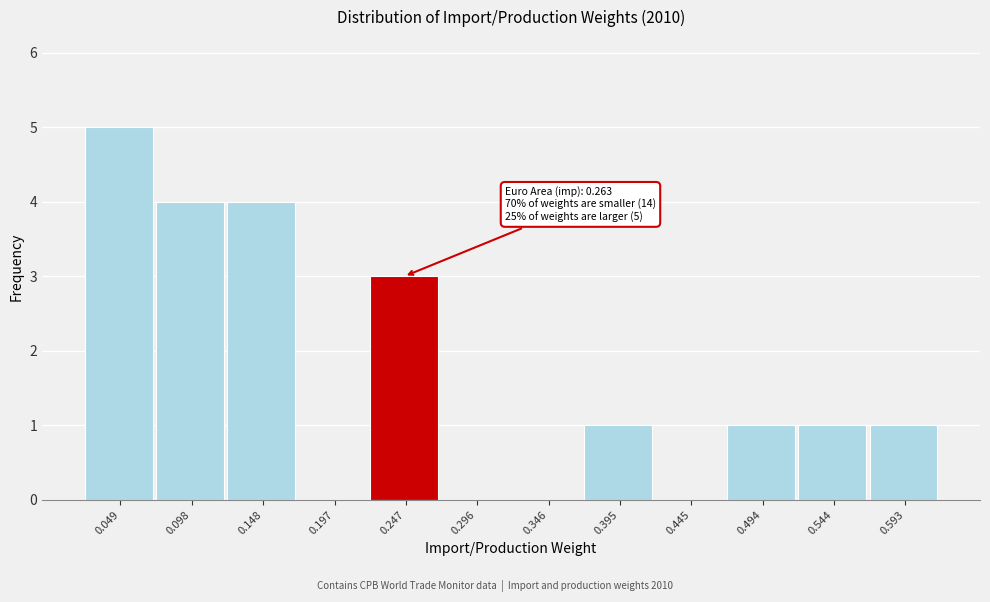

Which range on the x-axis has the tallest bar?

0.025 to 0.075